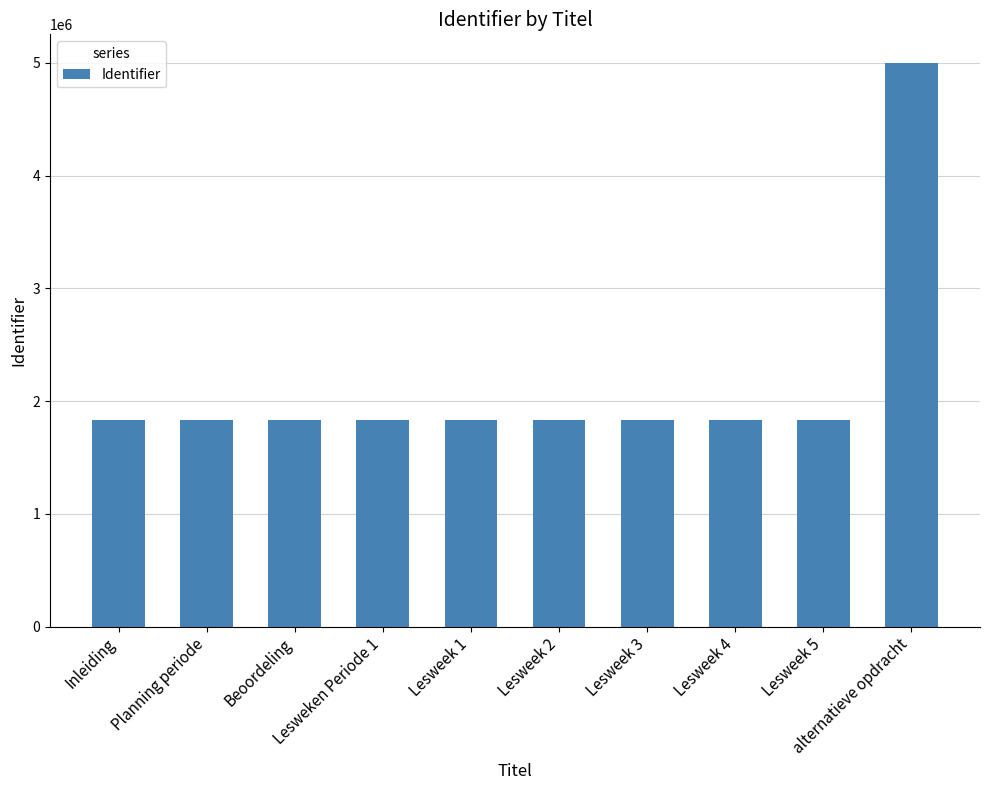

What is the change in value from Lesweek 3 to Lesweek 4?

+1